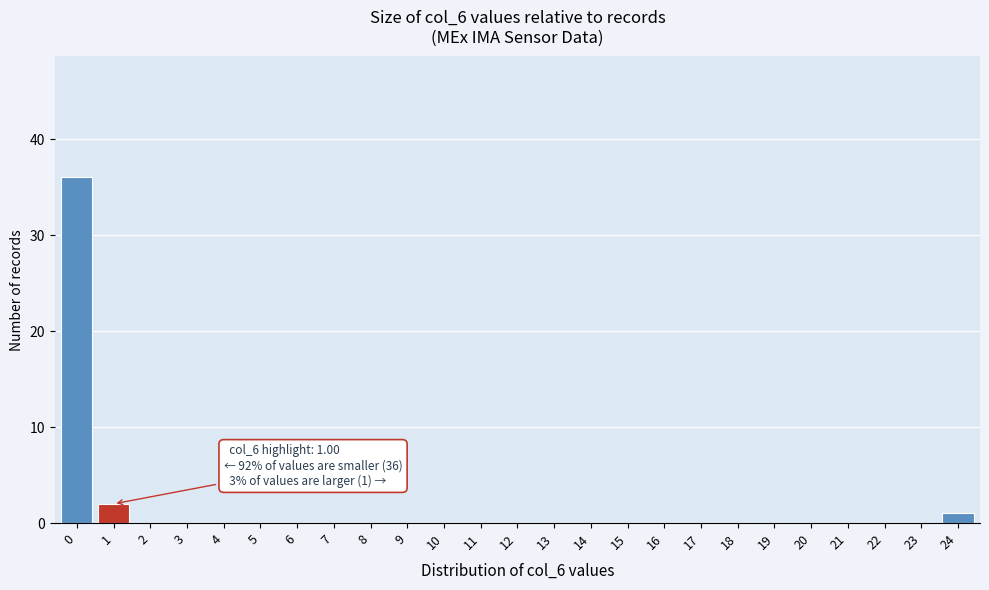

Reading right to left, list all the values displayed in this chart.

24=1	23=0	22=0	21=0	20=0	19=0	18=0	17=0	16=0	15=0	14=0	13=0	12=0	11=0	10=0	9=0	8=0	7=0	6=0	5=0	4=0	3=0	2=0	1=2	0=36